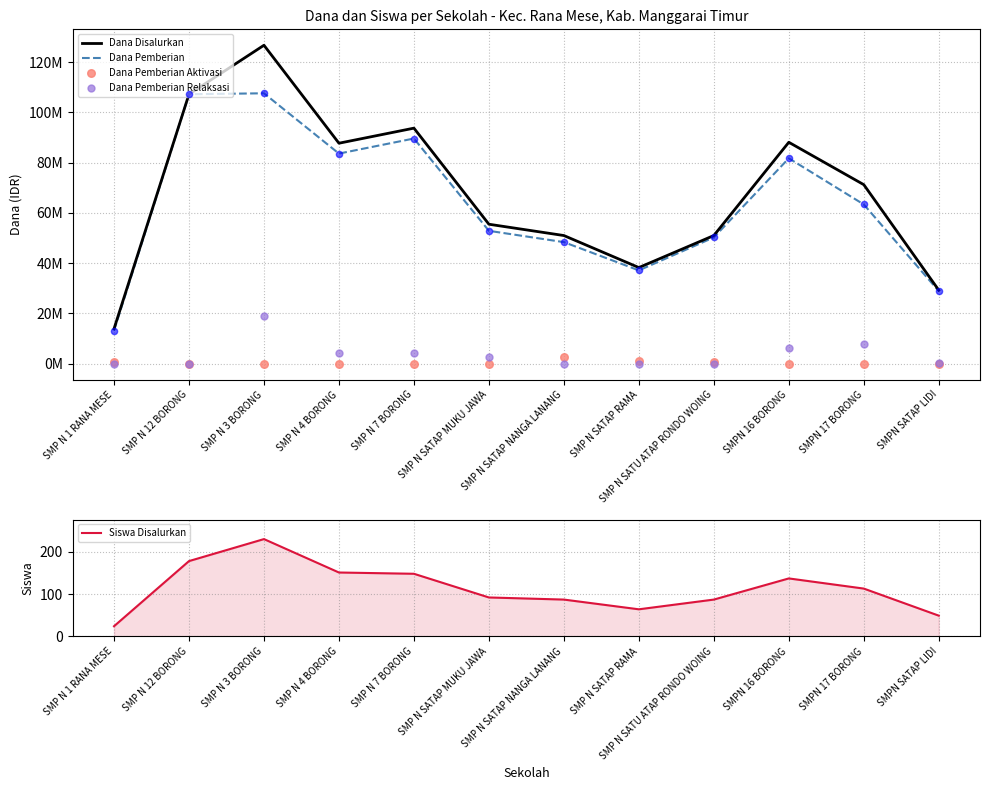

At how many categories does at least one series exceed 97382599?

2